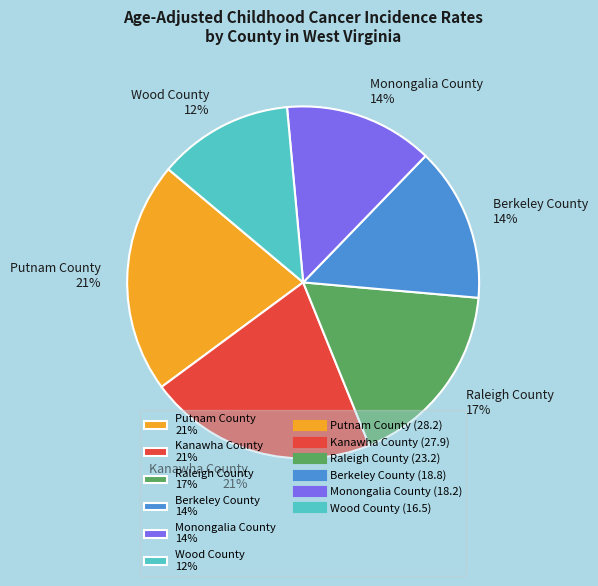

Count the number of slices in the pie.

6